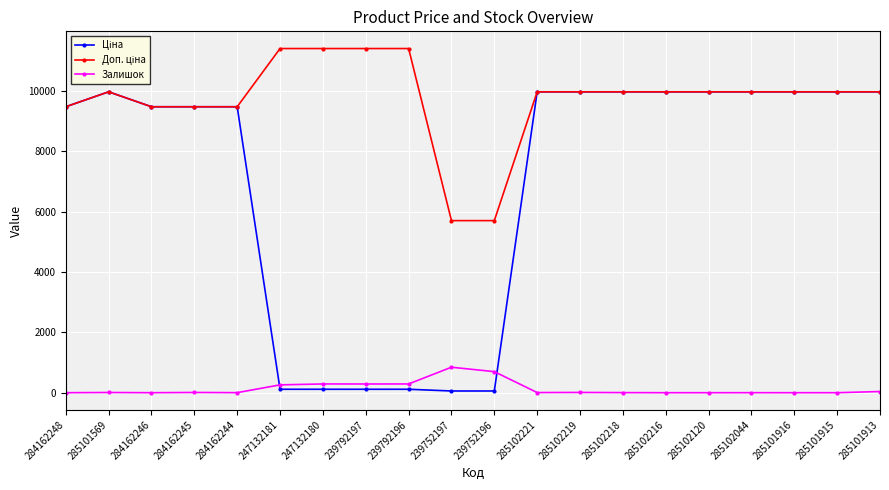

What is the spread (max minus min) of values at 285102216?

9975.0